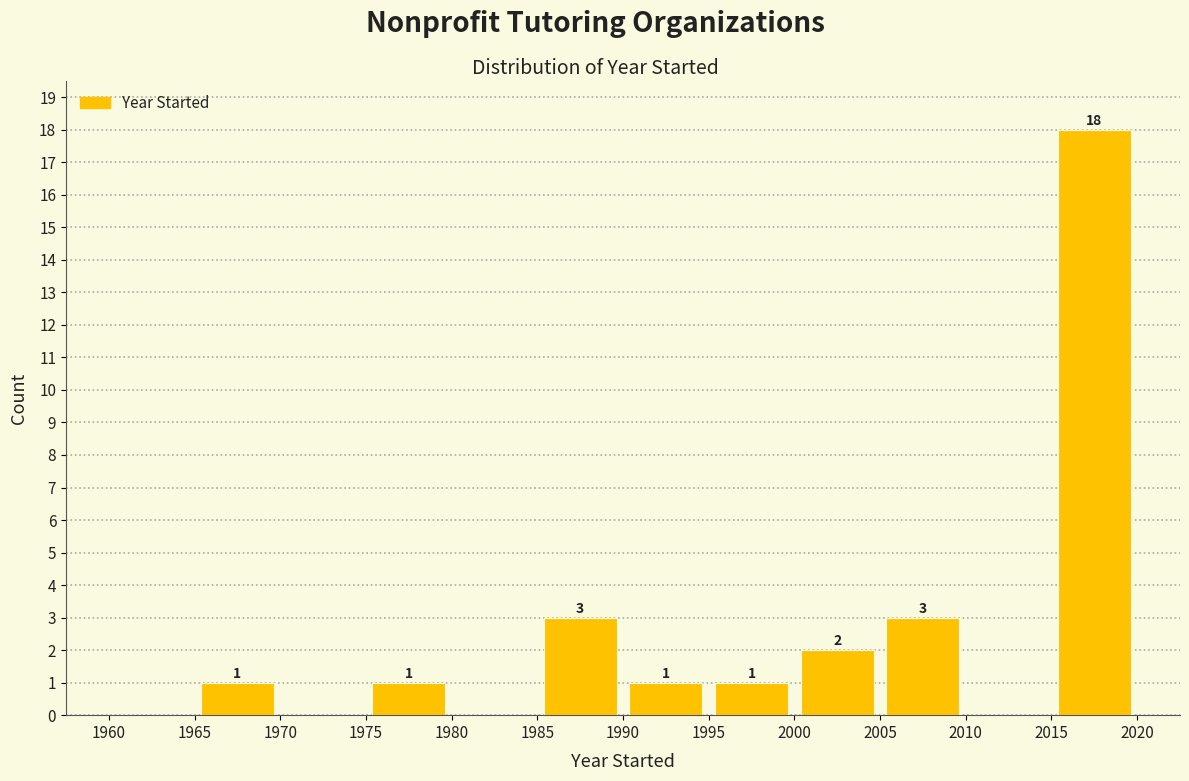

Over which range of the x-axis is the bar tallest?

2015 to 2020